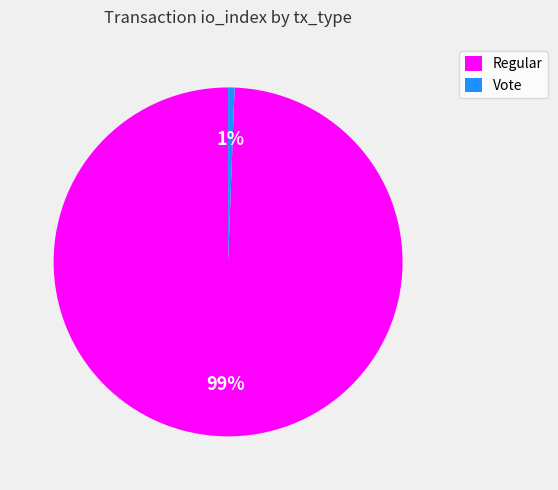

How many segments does this pie chart have?

2